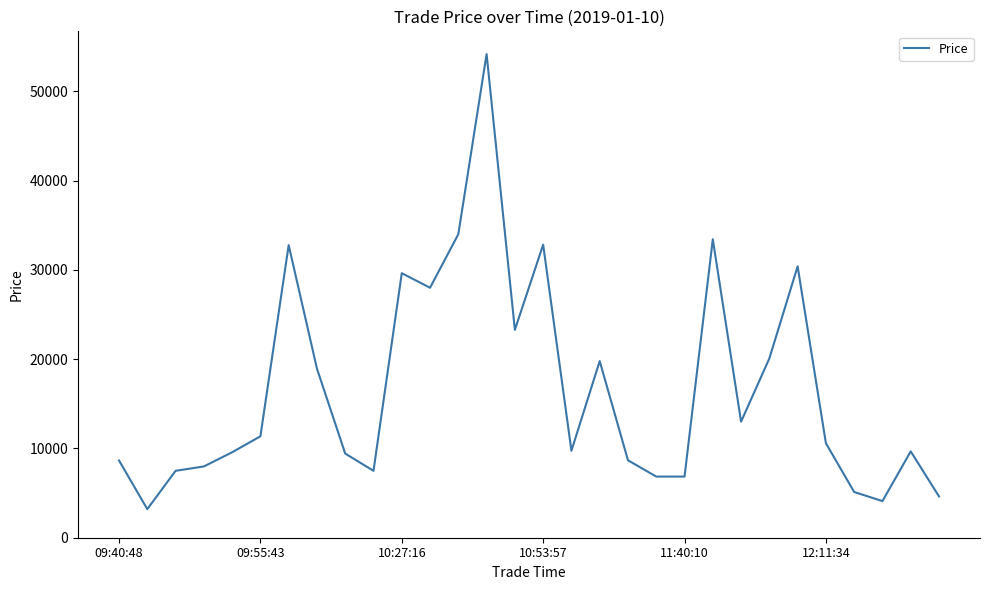

How many lines are shown in the chart?

1